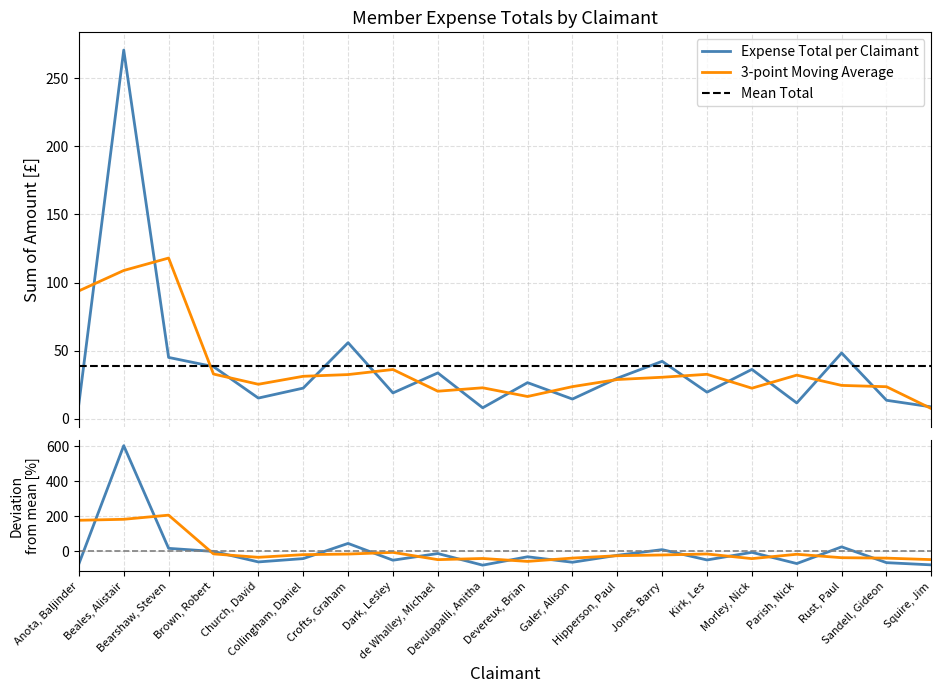

Reading right to left, list all the values displayed in this chart.

Expense Total per Claimant: Squire, Jim=8.6	Sandell, Gideon=13.5	Rust, Paul=48.2	Parish, Nick=11.5	Morley, Nick=36.2	Kirk, Les=19.4	Jones, Barry=42.1	Hipperson, Paul=29.7	Galer, Alison=14.4	Devereux, Brian=26.5	Devulapalli, Anitha=8.0	de Whalley, Michael=33.6	Dark, Lesley=18.9	Crofts, Graham=55.8	Collingham, Daniel=22.4	Church, David=15.1	Brown, Robert=38.2	Bearshaw, Steven=45.0	Beales, Alistair=270.7	Anota, Baljinder=10.8
3-point Moving Average: Squire, Jim=7.4	Sandell, Gideon=23.5	Rust, Paul=24.4	Parish, Nick=32.0	Morley, Nick=22.4	Kirk, Les=32.6	Jones, Barry=30.4	Hipperson, Paul=28.7	Galer, Alison=23.5	Devereux, Brian=16.3	Devulapalli, Anitha=22.7	de Whalley, Michael=20.2	Dark, Lesley=36.1	Crofts, Graham=32.4	Collingham, Daniel=31.1	Church, David=25.3	Brown, Robert=32.8	Bearshaw, Steven=118.0	Beales, Alistair=108.8	Anota, Baljinder=93.8
Mean Total: Squire, Jim=38.4	Sandell, Gideon=38.4	Rust, Paul=38.4	Parish, Nick=38.4	Morley, Nick=38.4	Kirk, Les=38.4	Jones, Barry=38.4	Hipperson, Paul=38.4	Galer, Alison=38.4	Devereux, Brian=38.4	Devulapalli, Anitha=38.4	de Whalley, Michael=38.4	Dark, Lesley=38.4	Crofts, Graham=38.4	Collingham, Daniel=38.4	Church, David=38.4	Brown, Robert=38.4	Bearshaw, Steven=38.4	Beales, Alistair=38.4	Anota, Baljinder=38.4
Deviation from mean (blue): Squire, Jim=-77.5	Sandell, Gideon=-64.9	Rust, Paul=25.5	Parish, Nick=-70.0	Morley, Nick=-5.9	Kirk, Les=-49.4	Jones, Barry=9.6	Hipperson, Paul=-22.7	Galer, Alison=-62.5	Devereux, Brian=-31.2	Devulapalli, Anitha=-79.2	de Whalley, Michael=-12.6	Dark, Lesley=-50.8	Crofts, Graham=45.2	Collingham, Daniel=-41.6	Church, David=-60.7	Brown, Robert=-0.6	Bearshaw, Steven=17.0	Beales, Alistair=604.3	Anota, Baljinder=-71.9
Deviation 3pt avg (orange): Squire, Jim=-47.5	Sandell, Gideon=-39.0	Rust, Paul=-36.5	Parish, Nick=-16.8	Morley, Nick=-41.8	Kirk, Les=-15.2	Jones, Barry=-20.9	Hipperson, Paul=-25.2	Galer, Alison=-38.8	Devereux, Brian=-57.6	Devulapalli, Anitha=-41.0	de Whalley, Michael=-47.6	Dark, Lesley=-6.1	Crofts, Graham=-15.8	Collingham, Daniel=-19.0	Church, David=-34.3	Brown, Robert=-14.7	Bearshaw, Steven=206.9	Beales, Alistair=183.1	Anota, Baljinder=177.5